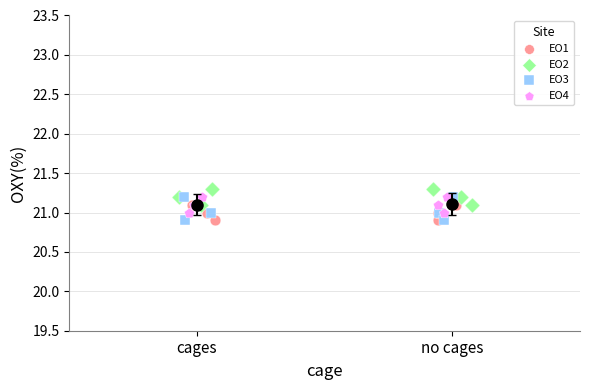

Which series has the largest Y range (max minus min)?

EO3